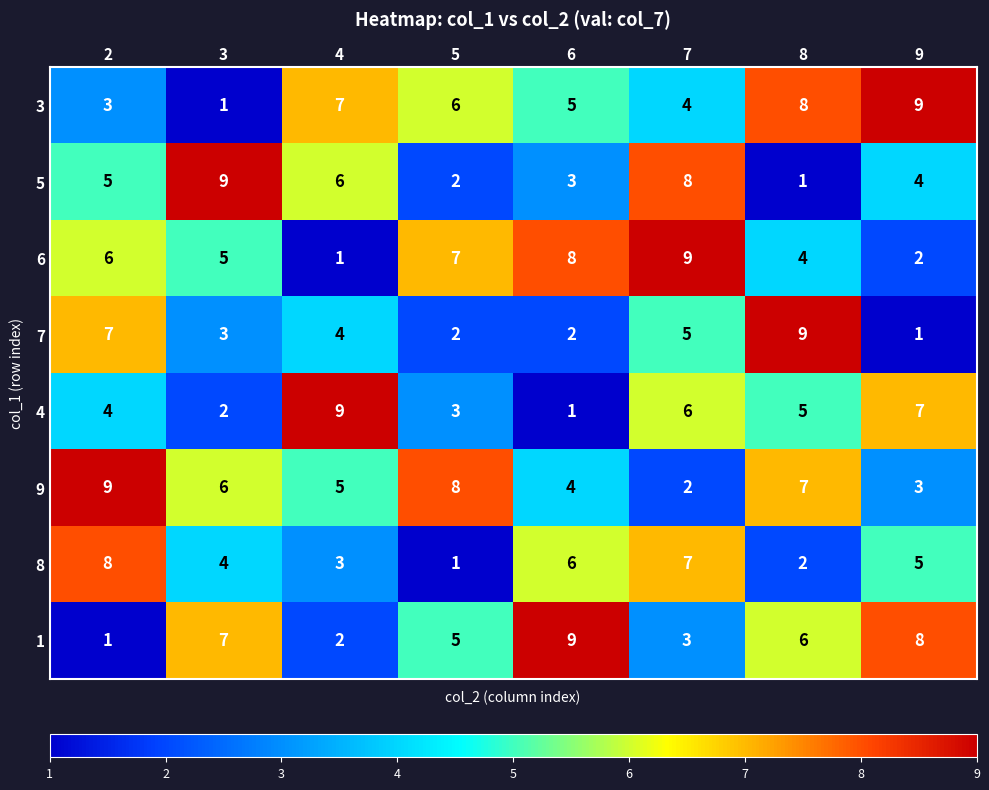

What is the minimum value shown in the chart?

1